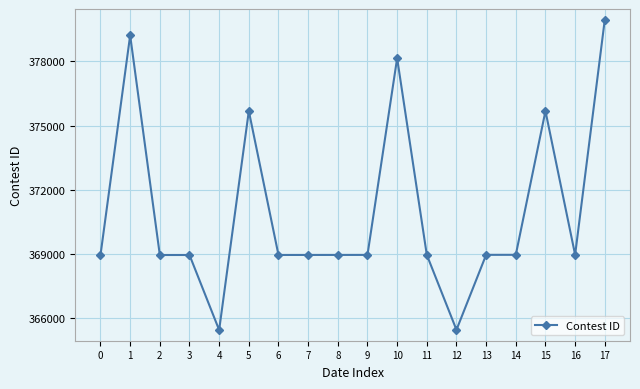

At which label is the value closest to 372696?

5